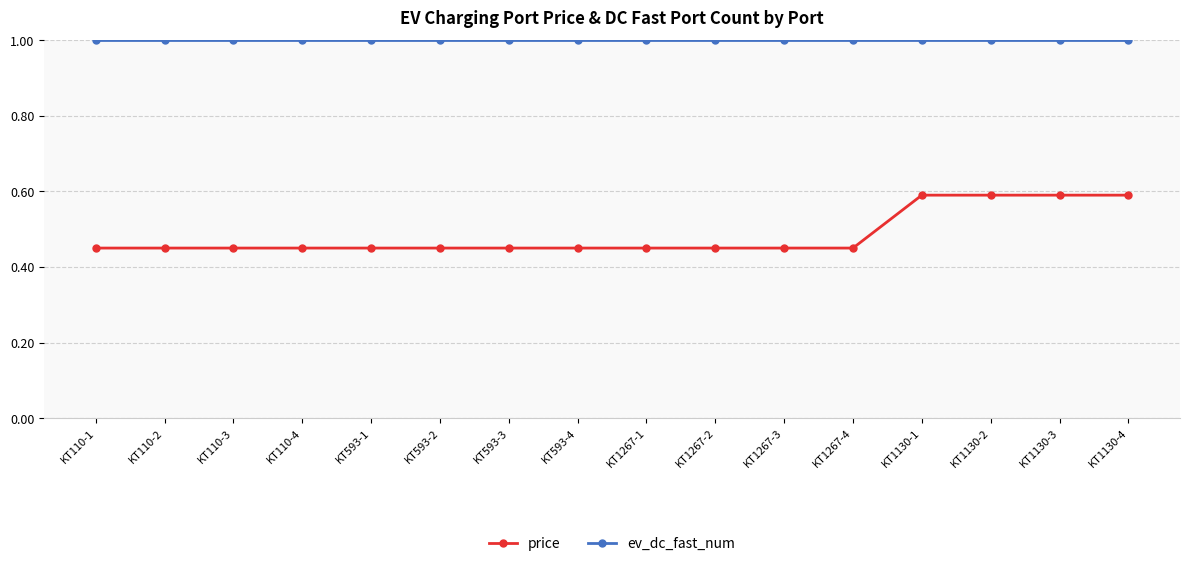

Rank the series at KT1130-3 from lowest to highest value.

price, ev_dc_fast_num